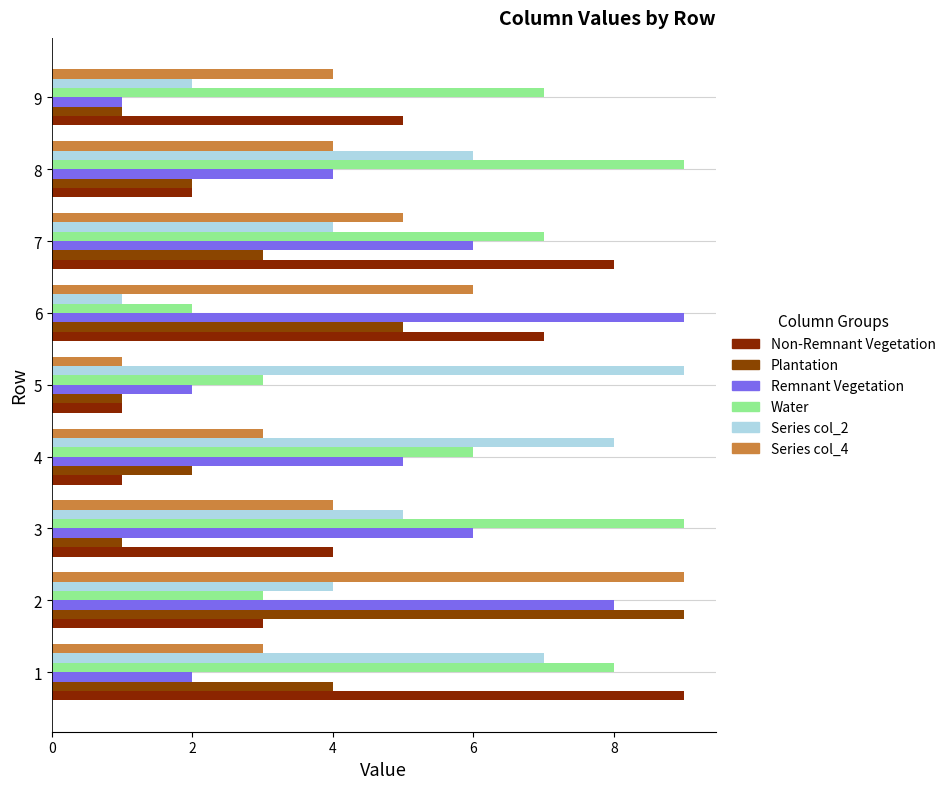

Reading left to right, extract all data points from this chart.

col_9: 9	3	4	1	1	7	8	2	5
col_3: 4	9	1	2	1	5	3	2	1
col_7: 2	8	6	5	2	9	6	4	1
col_8: 8	3	9	6	3	2	7	9	7
col_2: 7	4	5	8	9	1	4	6	2
col_4: 3	9	4	3	1	6	5	4	4